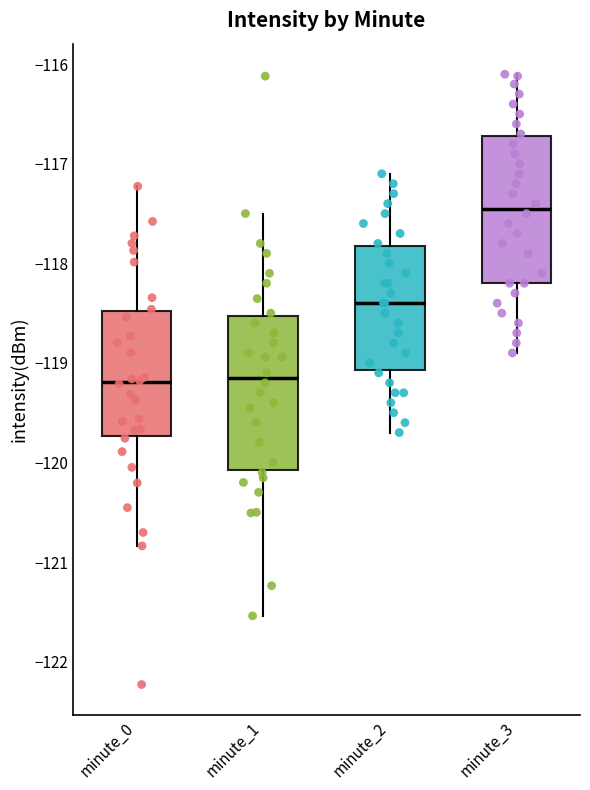

Where does the median line of the box for minute_0 sit on the y-axis? The values are not printed on the chart, so give them approximately, as read against the axis.

-119.2